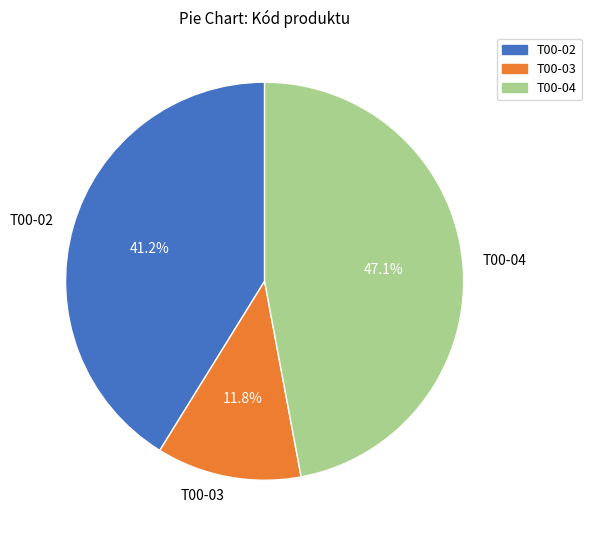

What is the ratio of the value at T00-02 to the value at T00-03?

3.5